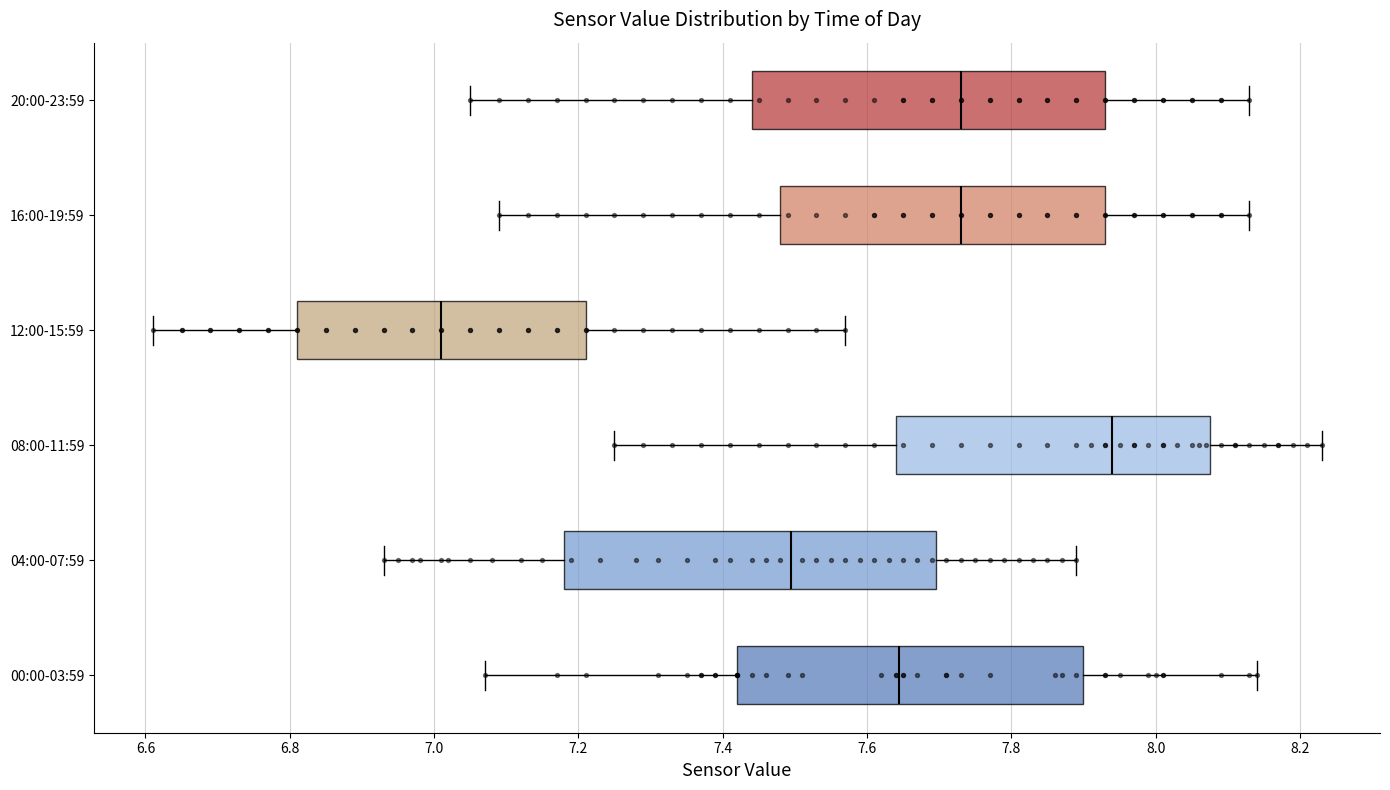

Reading bottom to top, read every box against the x-axis: the position of its median line, the range the box covers, and the ends of its whiskers. The values are not printed on the chart, so give them approximately, as read against the axis.

00:00-03:59: median 7.64, box 7.42 to 7.90, whiskers 7.08 to 8.14
04:00-07:59: median 7.50, box 7.18 to 7.70, whiskers 6.94 to 7.90
08:00-11:59: median 7.94, box 7.64 to 8.08, whiskers 7.26 to 8.24
12:00-15:59: median 7.02, box 6.82 to 7.22, whiskers 6.62 to 7.58
16:00-19:59: median 7.74, box 7.48 to 7.94, whiskers 7.10 to 8.14
20:00-23:59: median 7.74, box 7.44 to 7.94, whiskers 7.06 to 8.14